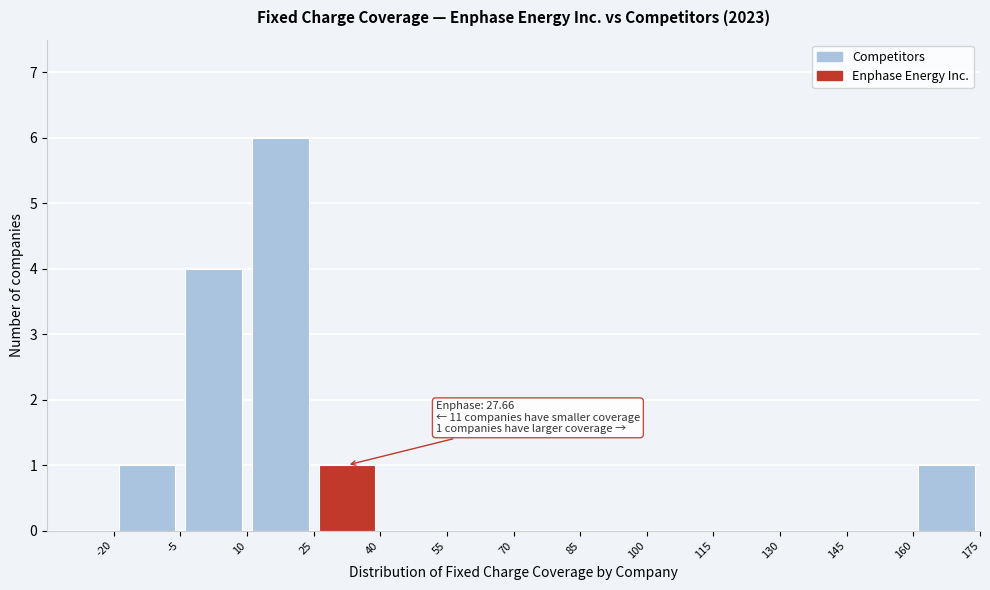

Over which range of the x-axis is the bar tallest?

10 to 25